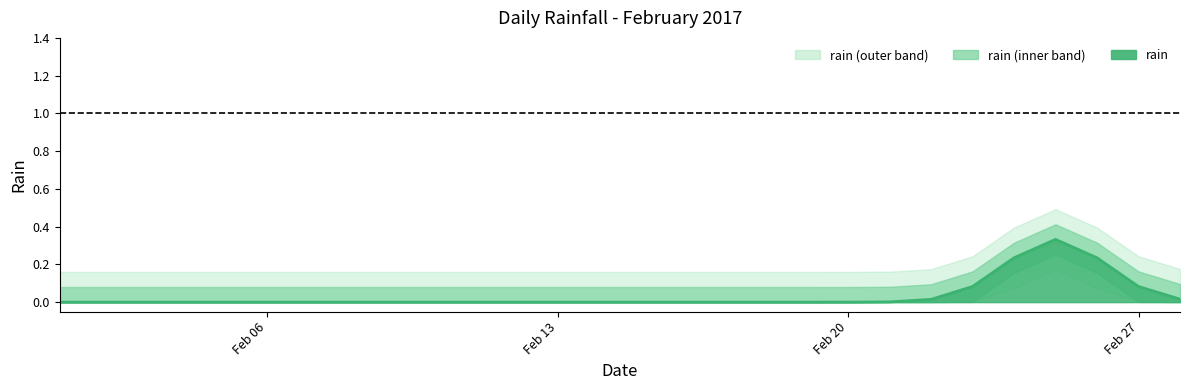

The value of rain at Feb 27 is 0.0. True or false?

False